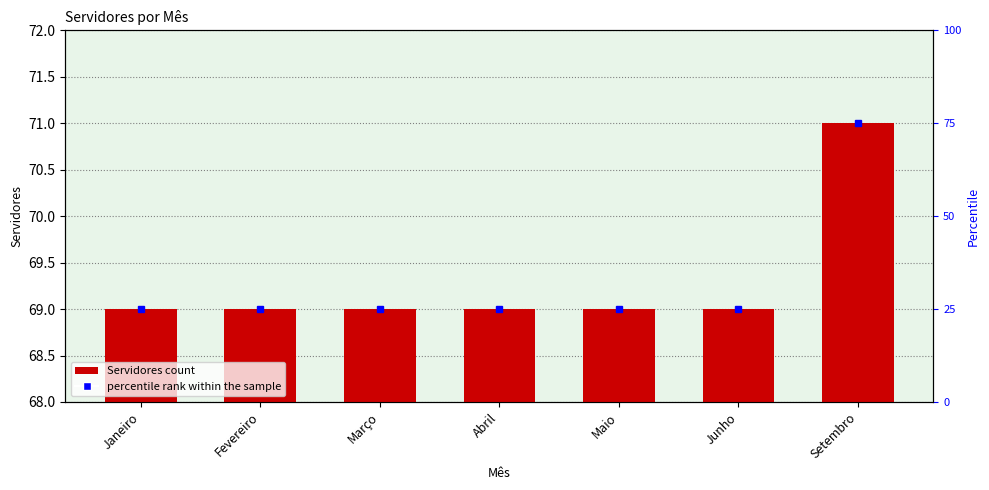

Which category has the highest value across all series?

Setembro